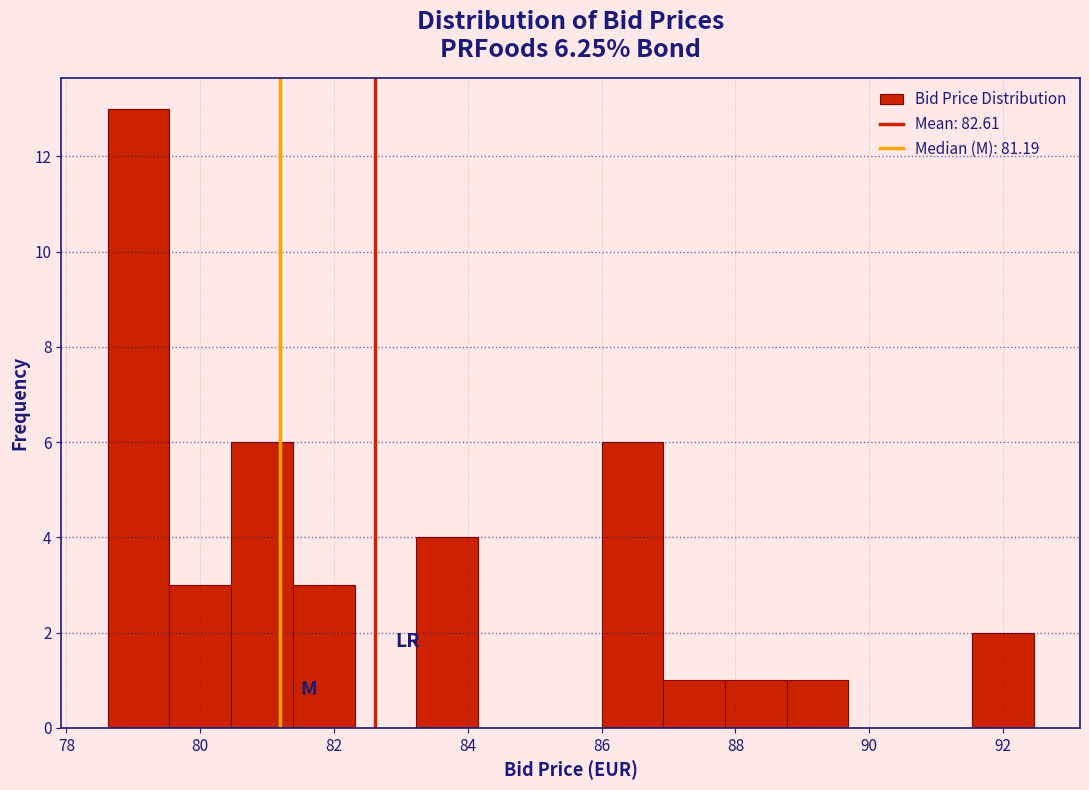

Which range on the x-axis has the tallest bar?

78.6 to 79.6